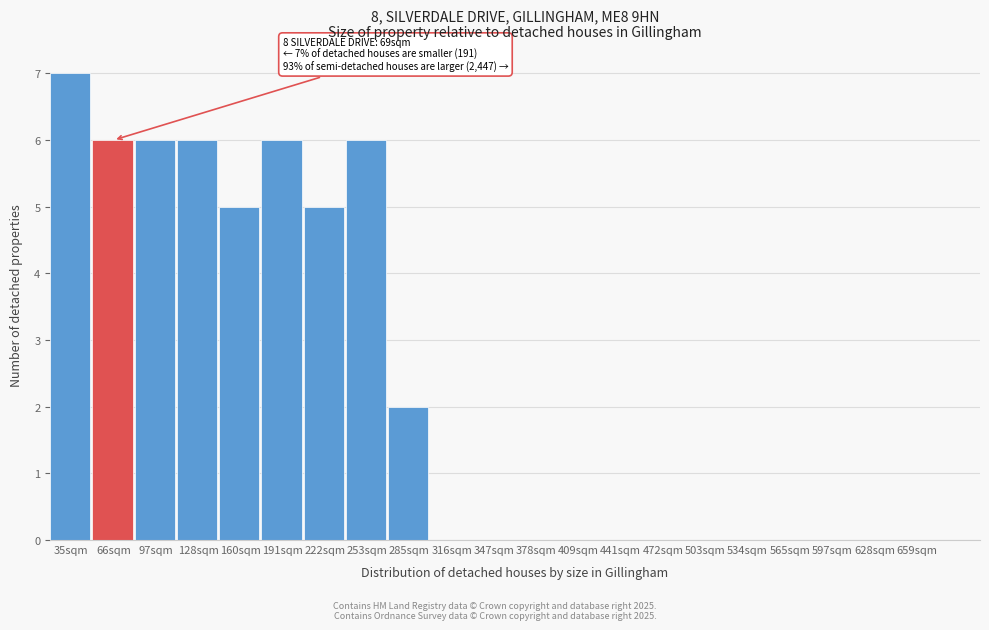

Reading right to left, what are all the values shown in this chart?

659sqm=0	628sqm=0	597sqm=0	565sqm=0	534sqm=0	503sqm=0	472sqm=0	441sqm=0	409sqm=0	378sqm=0	347sqm=0	316sqm=0	285sqm=2	253sqm=6	222sqm=5	191sqm=6	160sqm=5	128sqm=6	97sqm=6	66sqm=6	35sqm=7